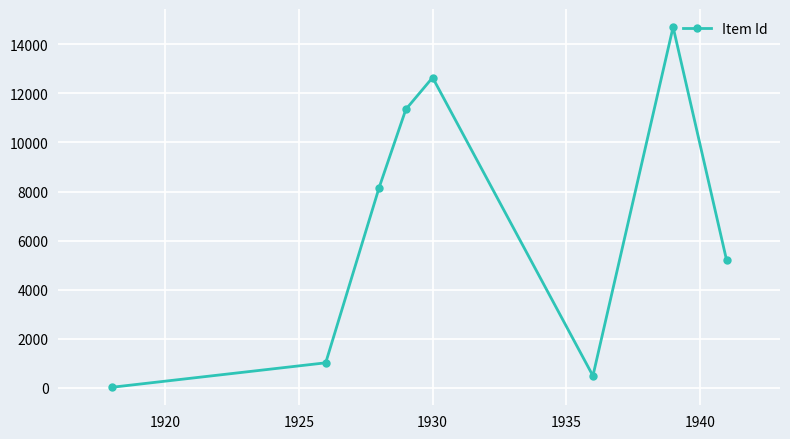

What is the value of the 5th point from the left?

12645.3